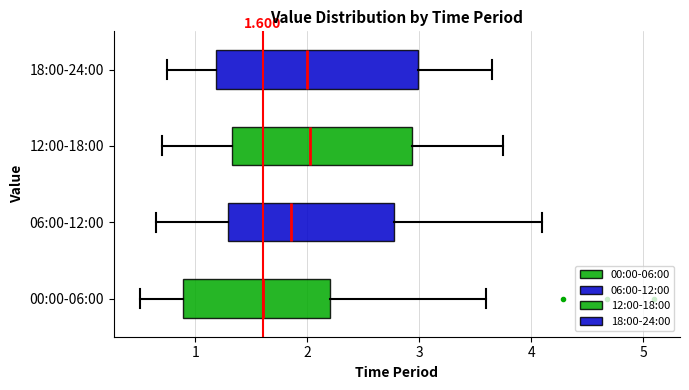

Comparing the boxes themselves (not the whiskers), which one is the widest?

18:00-24:00